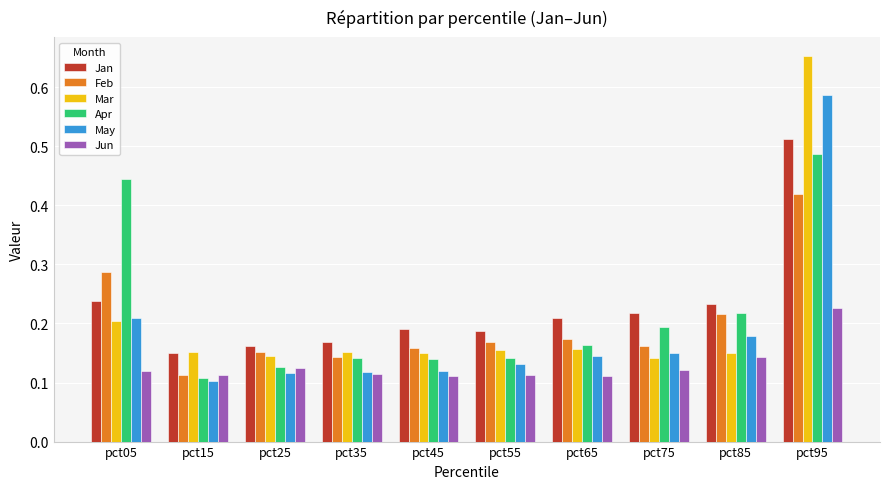

The Jan series shows 0.1 at pct35. True or false?

False